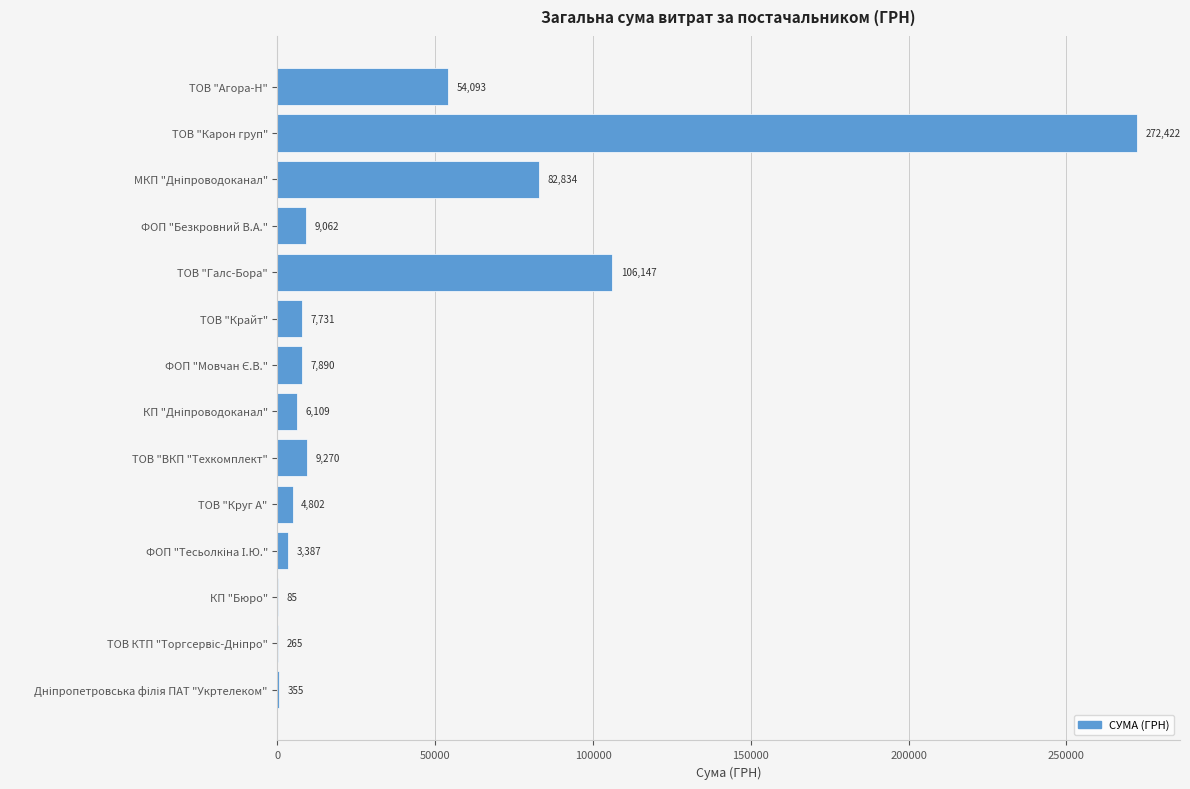

Which label corresponds to the largest value in the chart?

ТОВ "Карон груп"